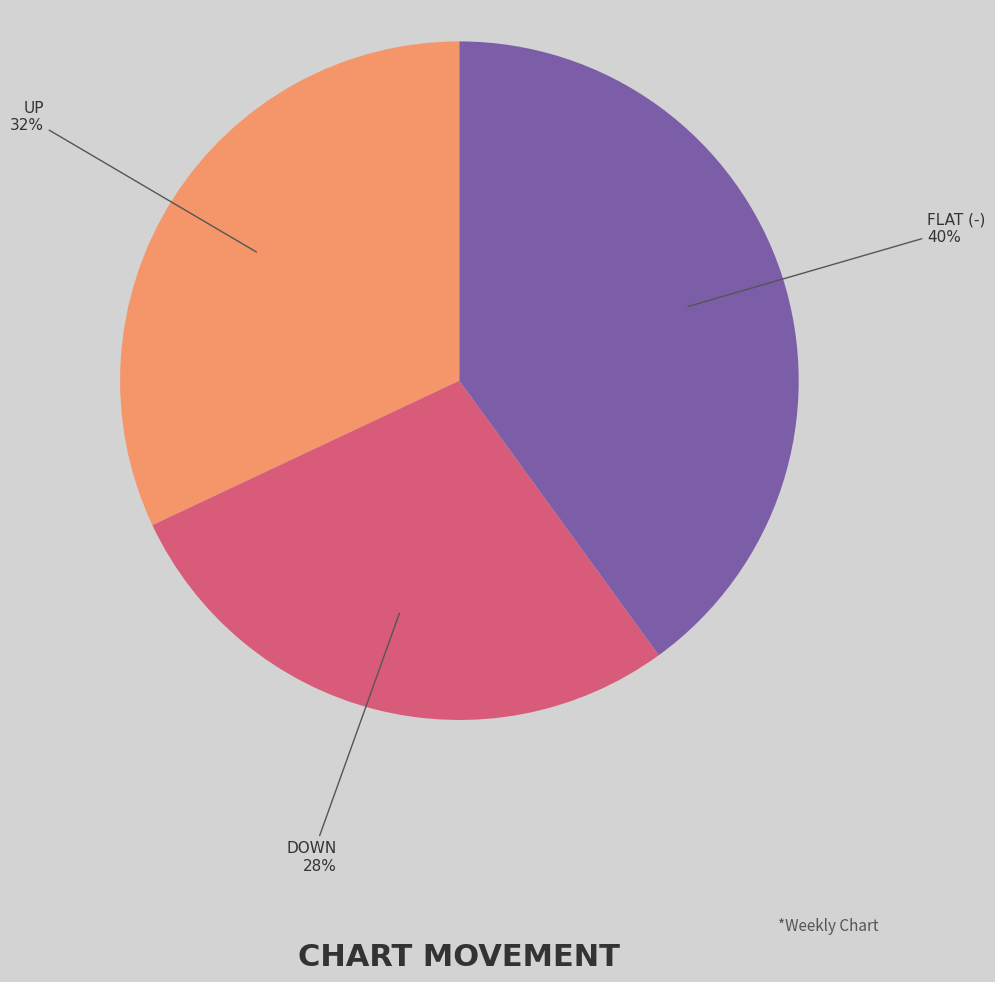

How many segments does this pie chart have?

3